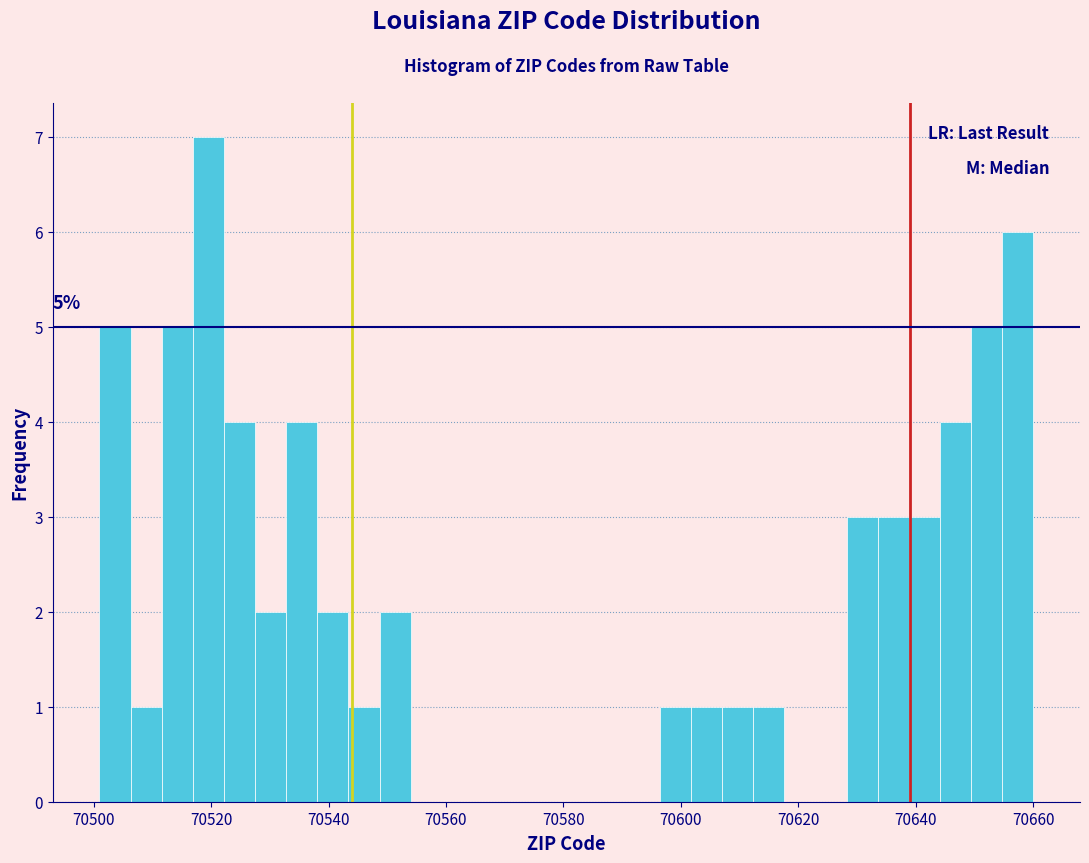

Read against the x-axis, roughly where is the centre of the tallest bar?

70520